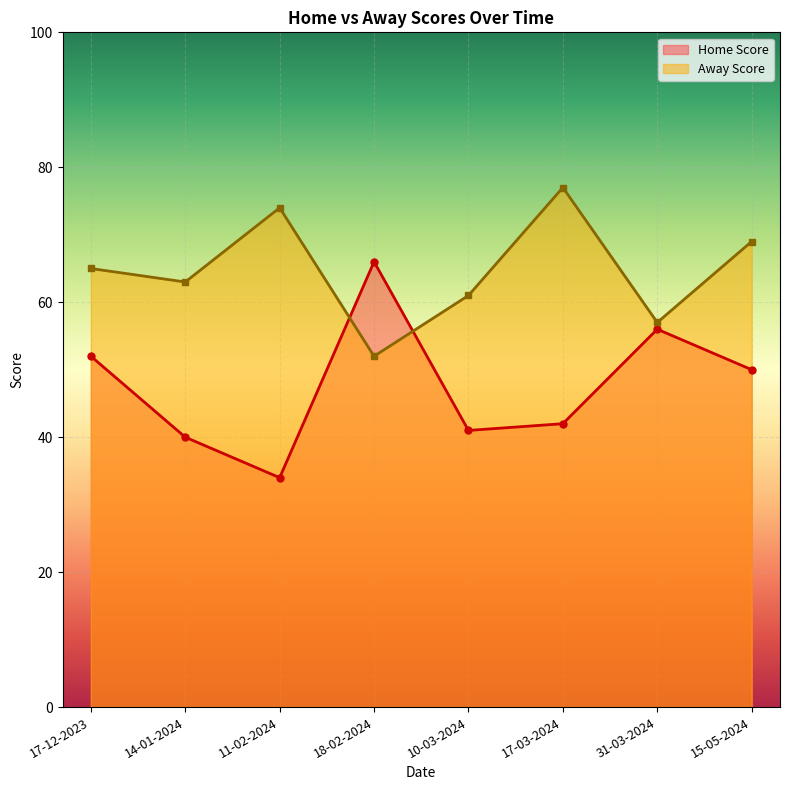

Where does the Away Score series first go above 65?

11-02-2024